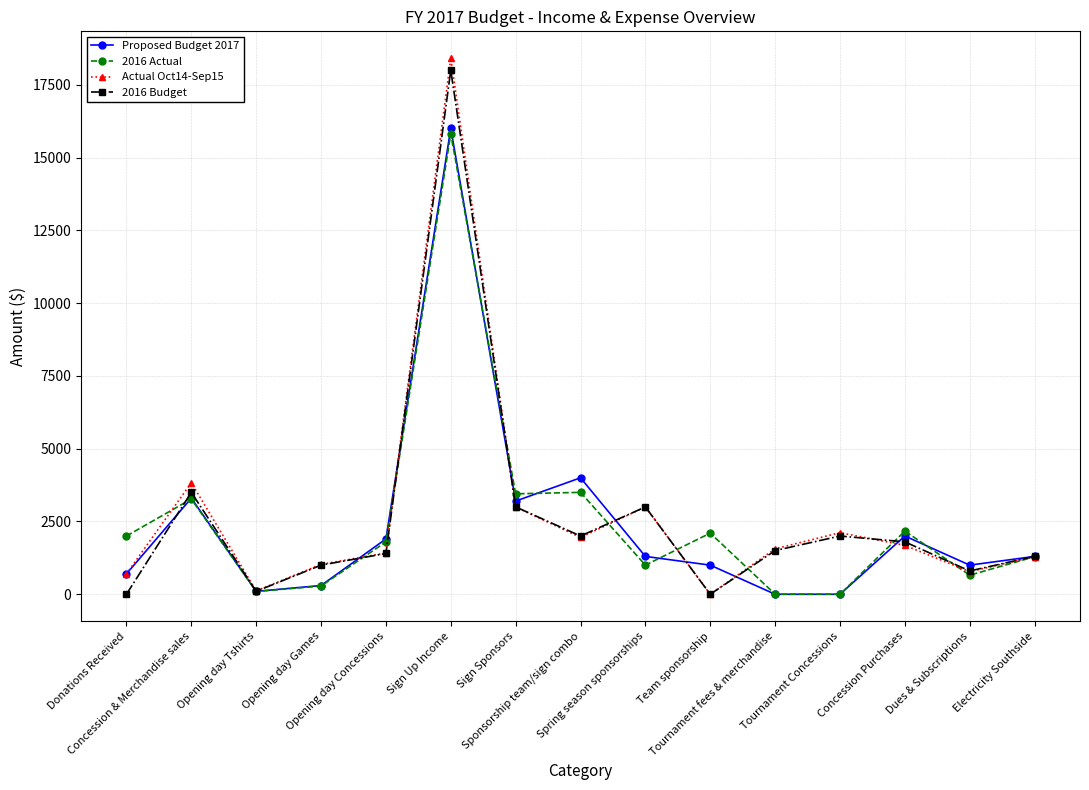

What value does the Proposed Budget 2017 series have at Concession Purchases?

2000.0